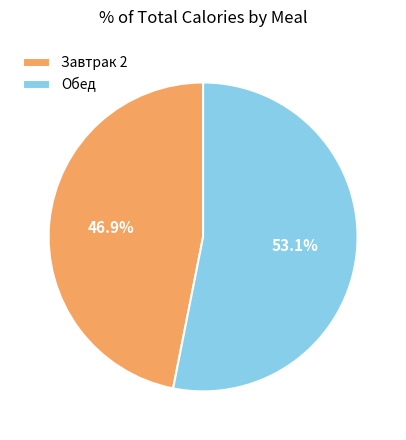

Which category has the smallest portion of the pie?

Завтрак 2